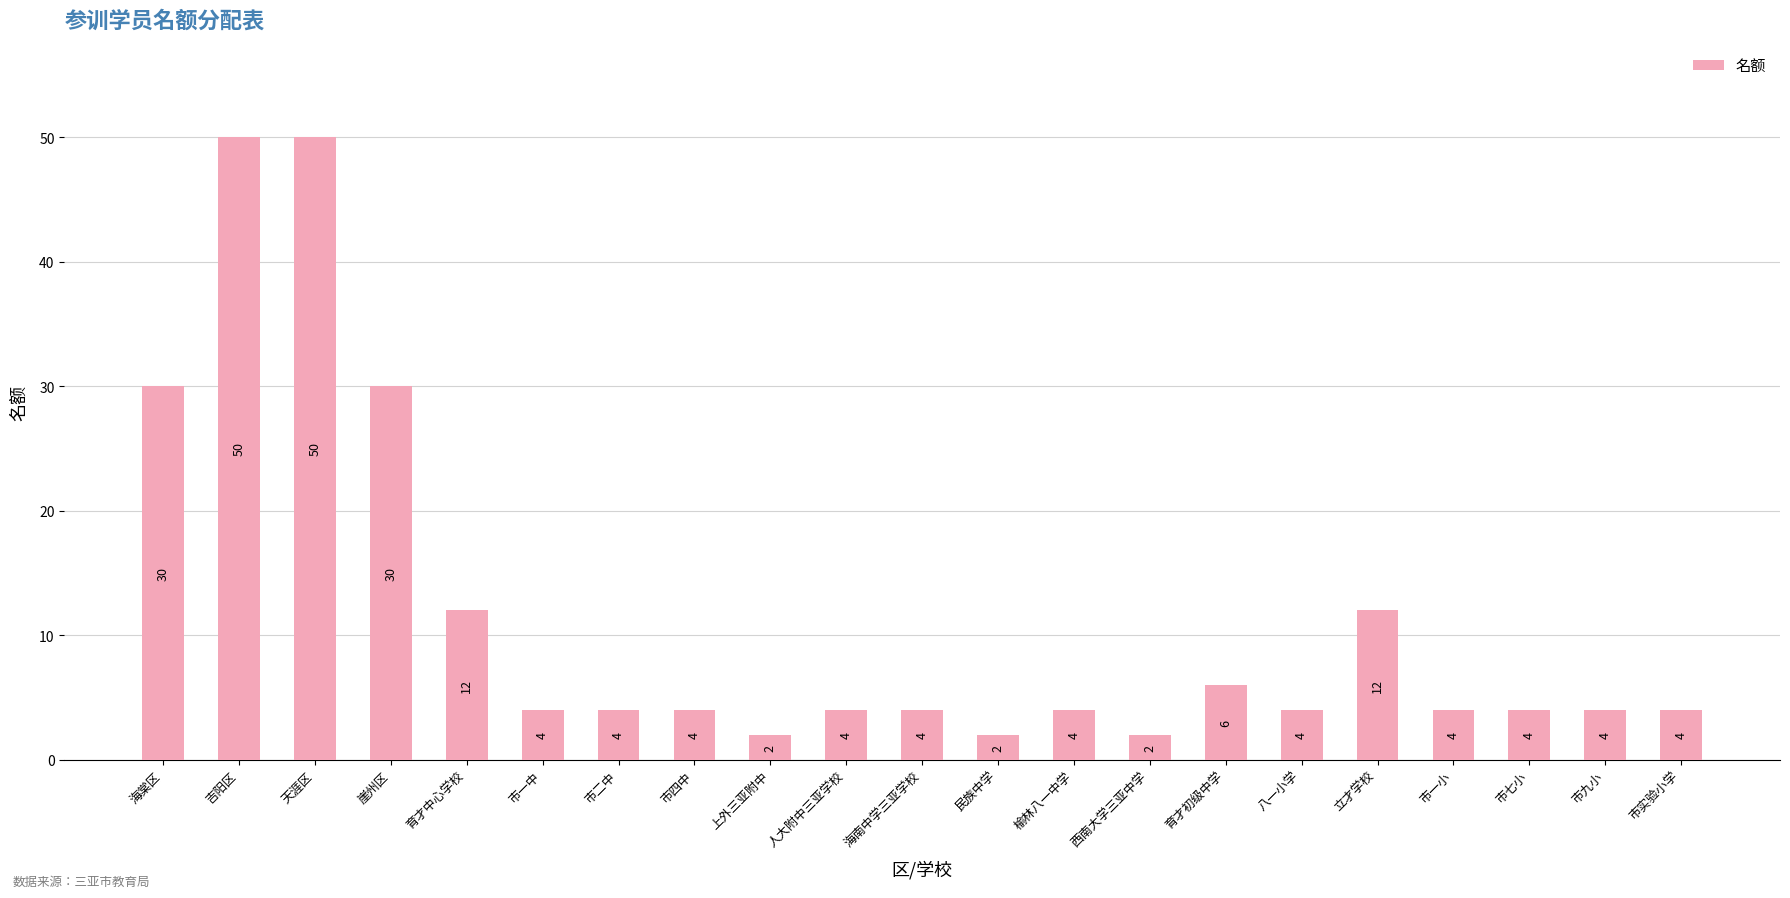

What is the difference between the second highest and second lowest values?

48